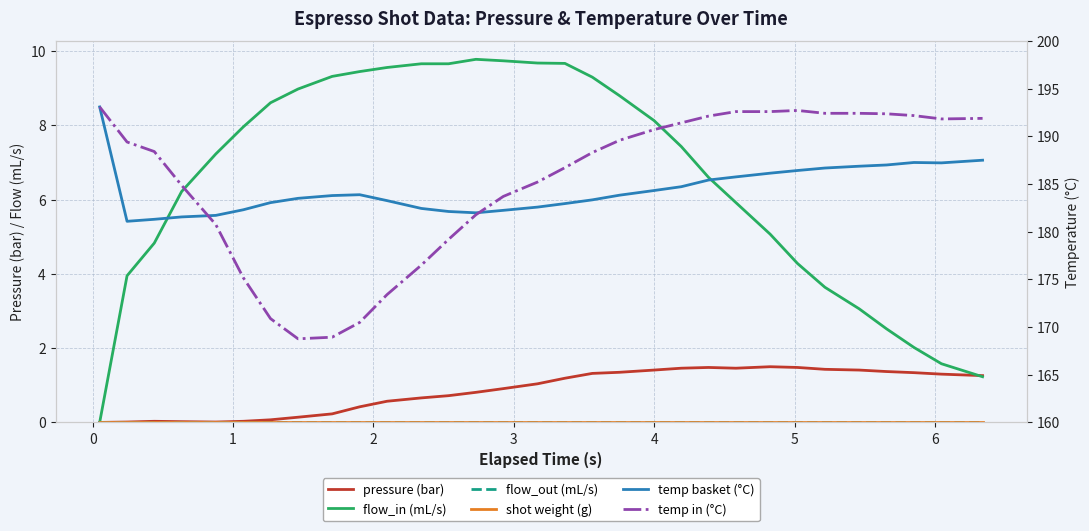

How many interior local peaks does the temp basket (°C) series have?

2